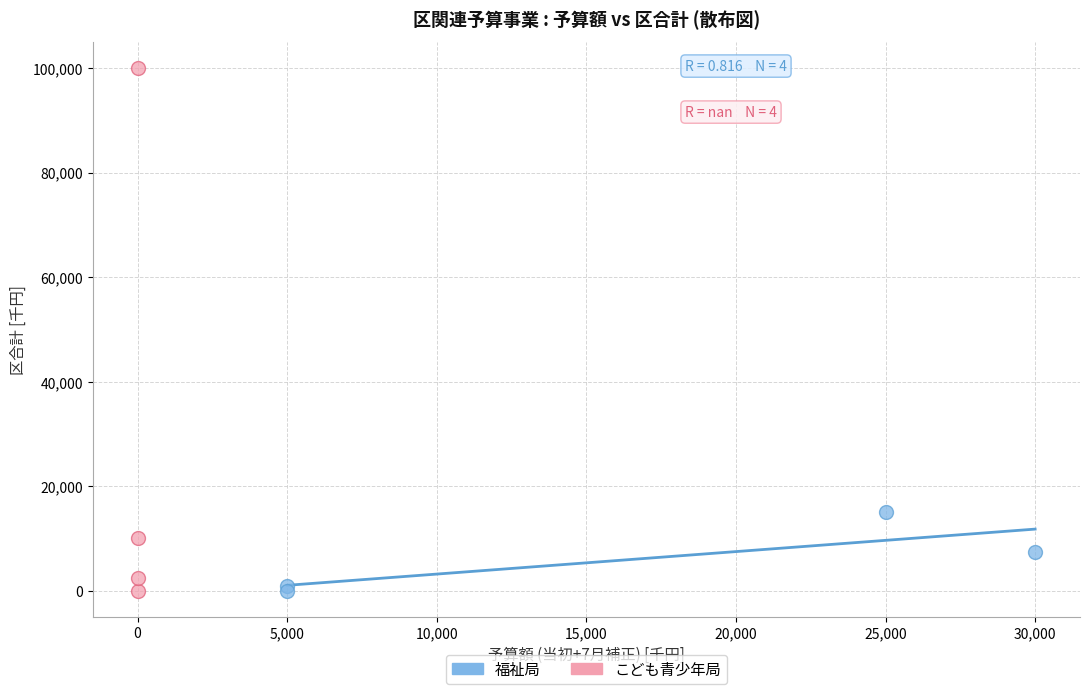

Which series has the largest Y range (max minus min)?

こども青少年局